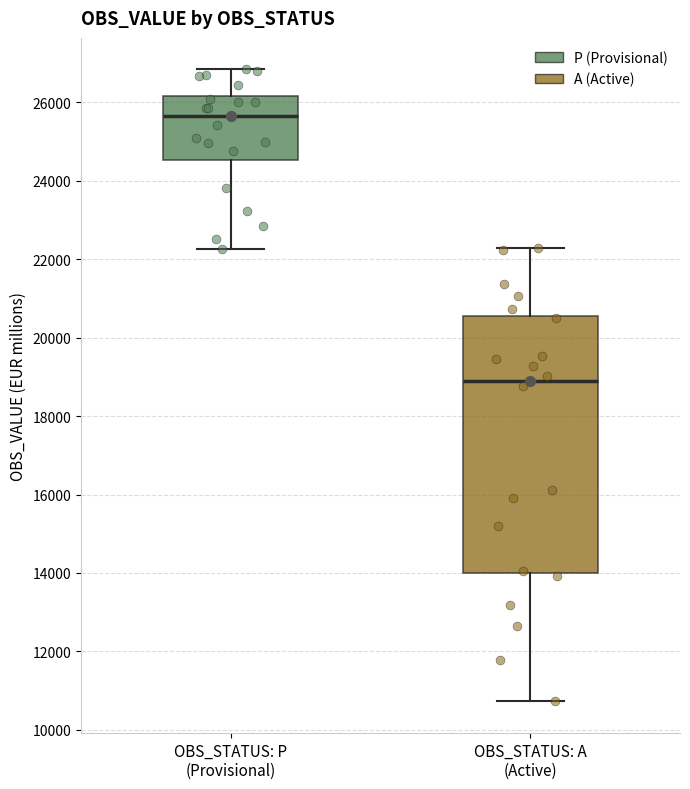

Which box is the tallest, from its lower edge to its upper edge?

OBS_STATUS: A (Active)